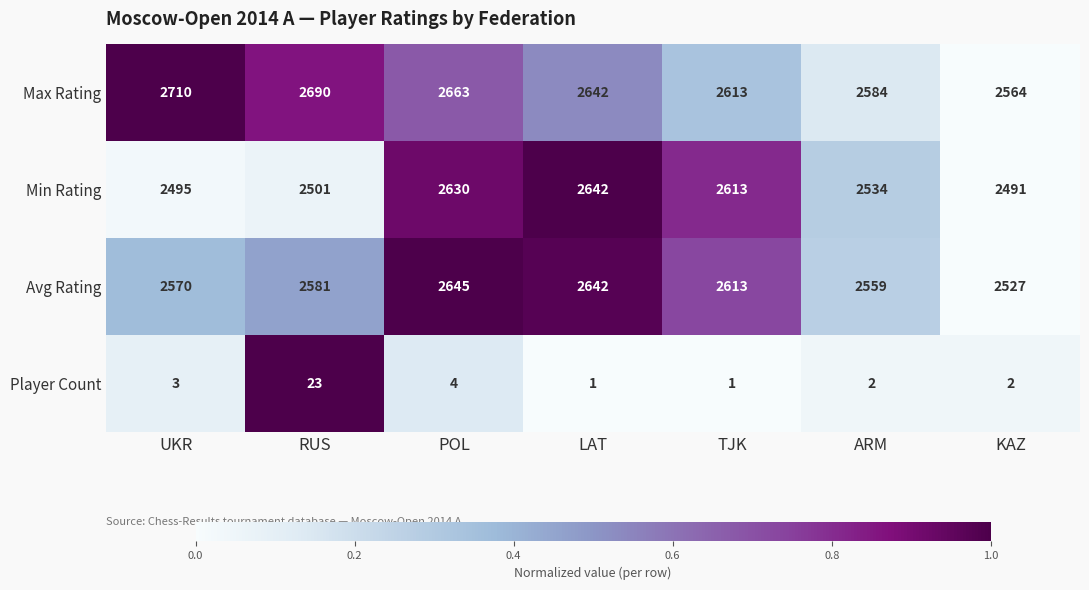

Which series has the widest spread of values?

Min Rating